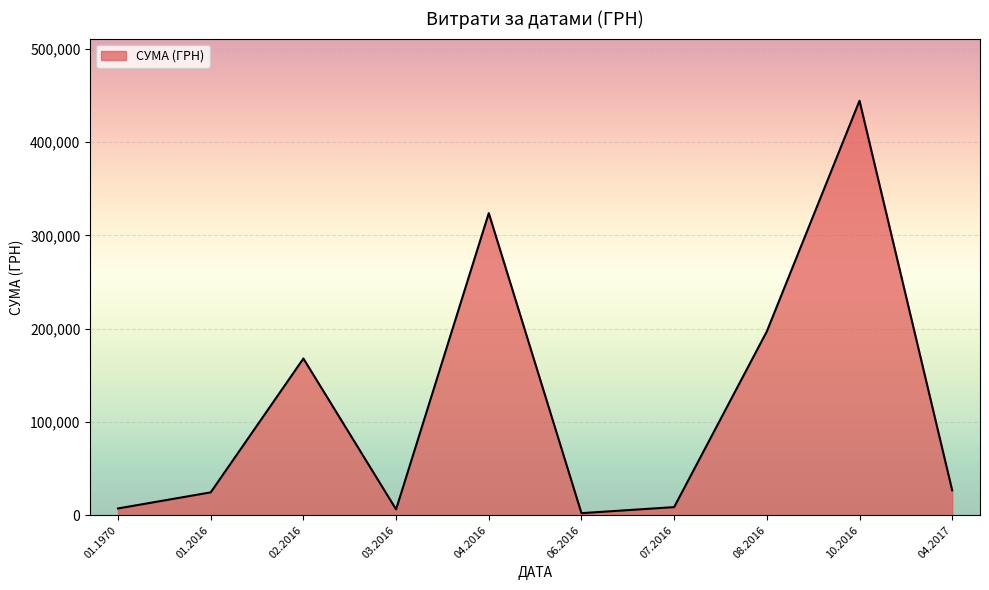

What is the ratio of the value at 04.2016 to the value at 10.2016?

0.7